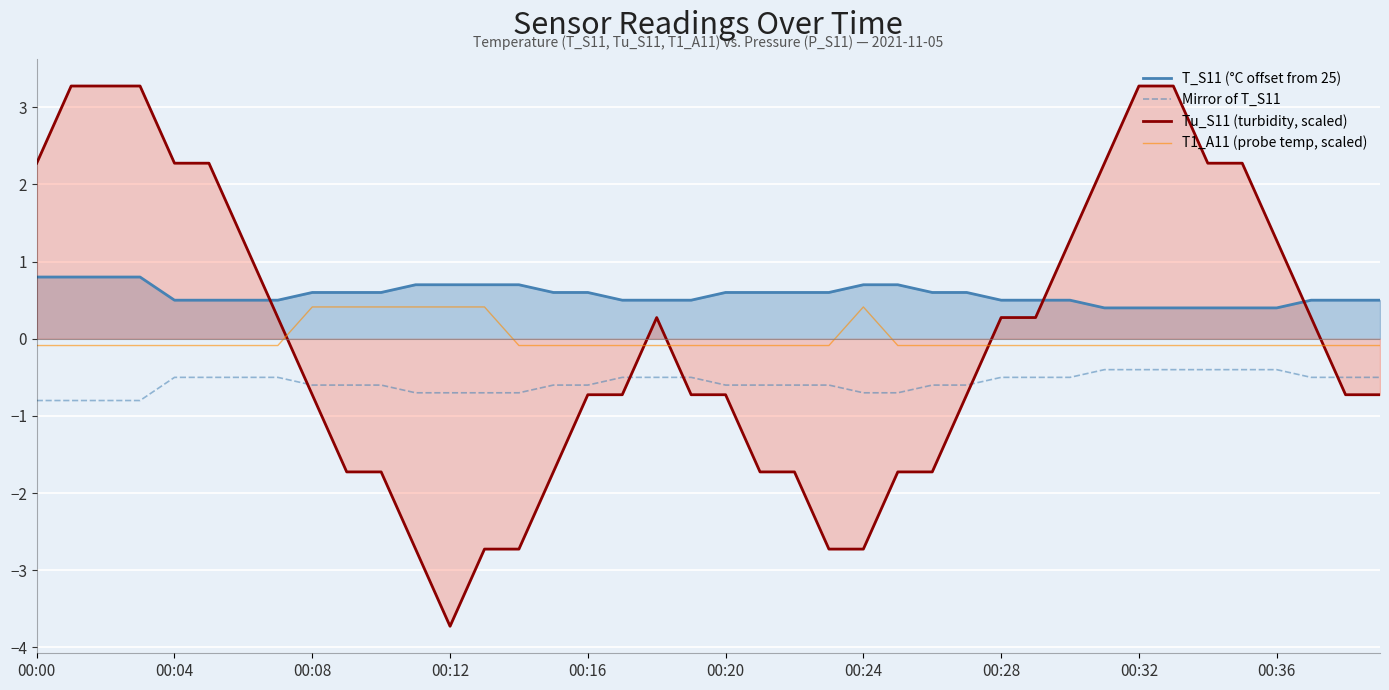

List the series in order of their peak value, lowest first.

Mirror of T_S11, T1_A11 (probe temp, scaled), T_S11 (°C offset from 25), Tu_S11 (turbidity, scaled)